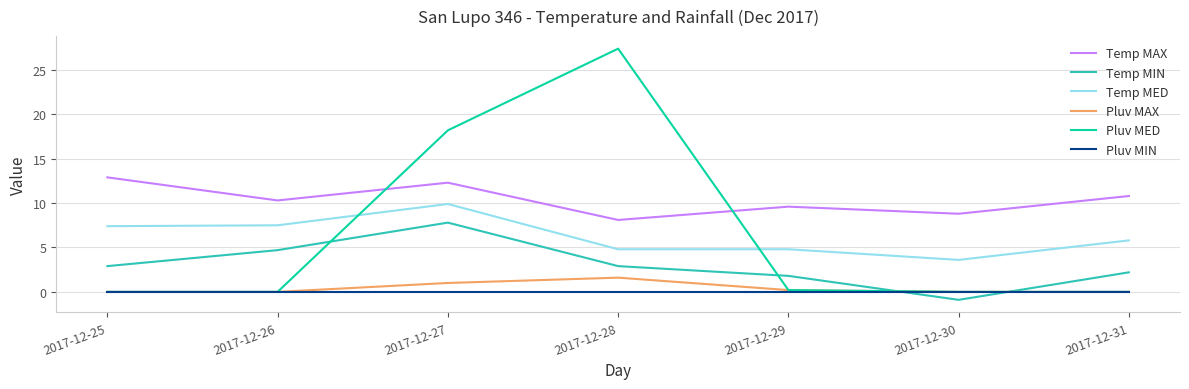

Which label corresponds to the smallest value in the chart?

2017-12-30